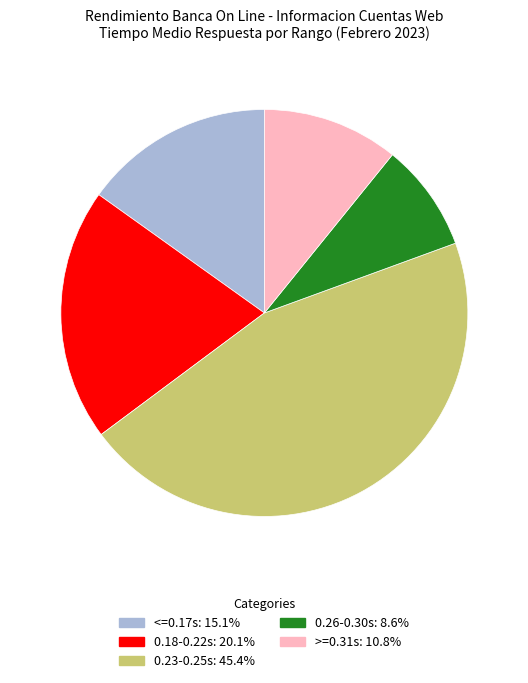

Is there any slice that represents more than half of the pie?

No